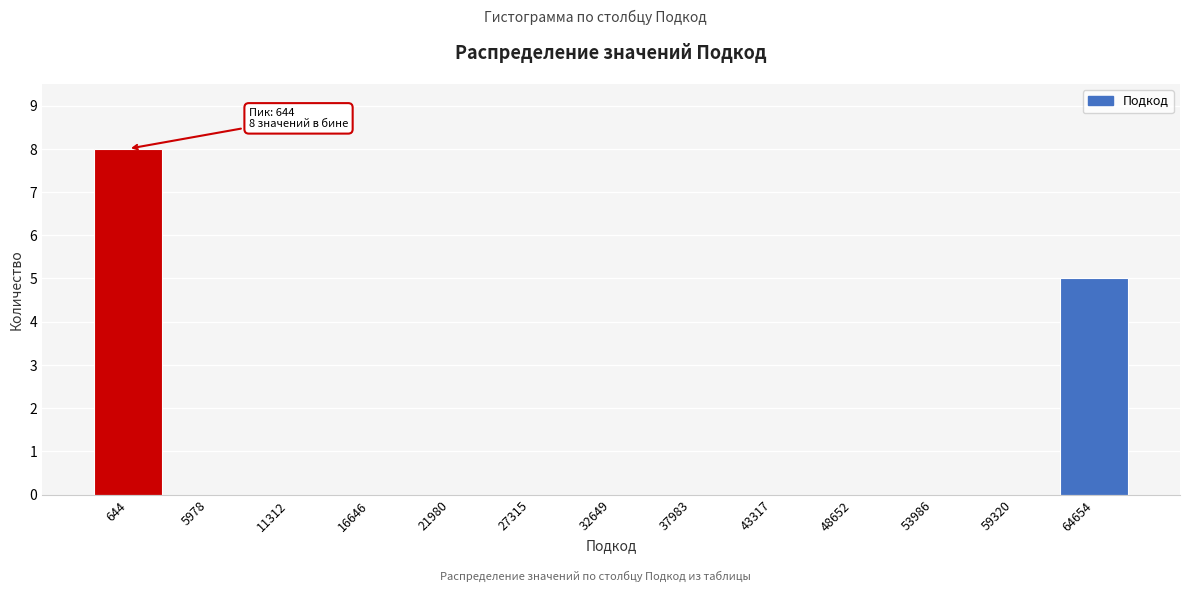

Reading left to right, transcribe all the data shown in this chart.

644=8	5978=0	11312=0	16646=0	21980=0	27315=0	32649=0	37983=0	43317=0	48652=0	53986=0	59320=0	64654=5